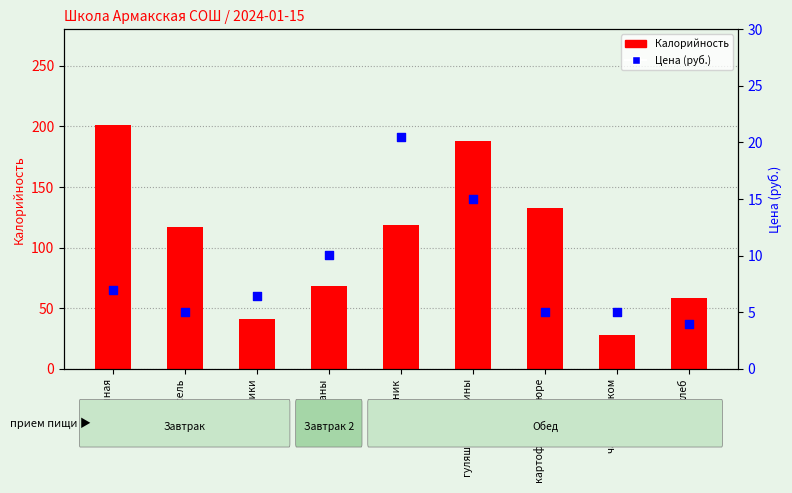

What are all the series names shown in the legend?

Калорийность, Цена (руб.)